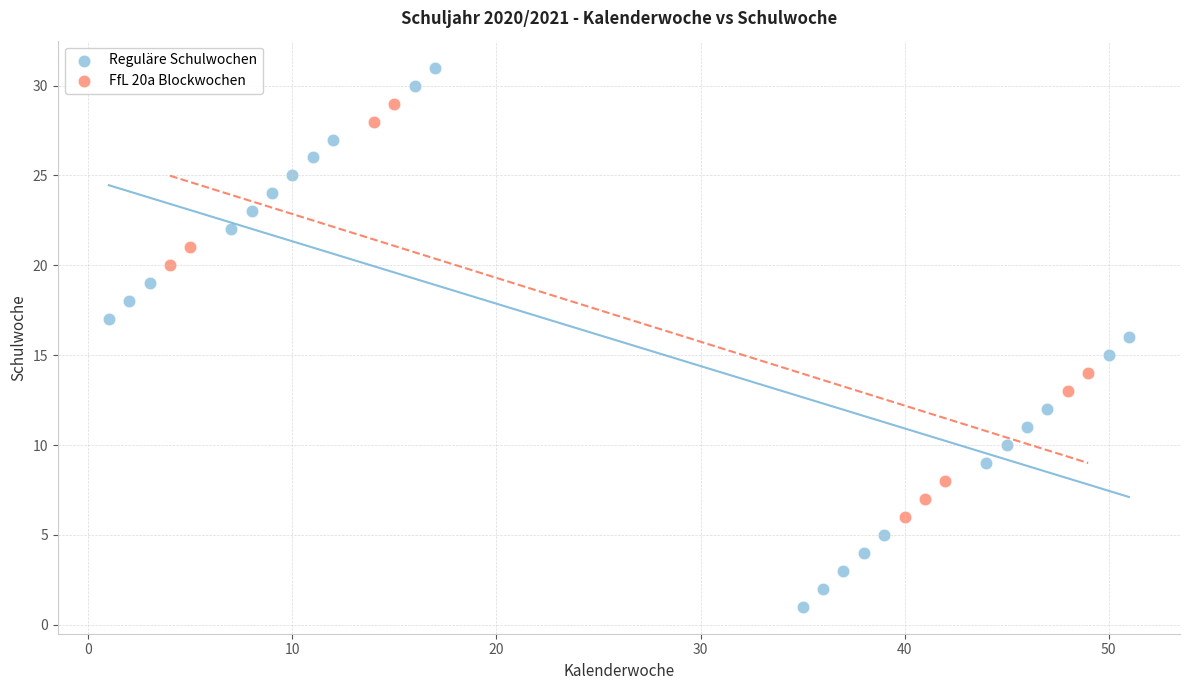

Which series contains the lowest Y value?

Reguläre Schulwochen